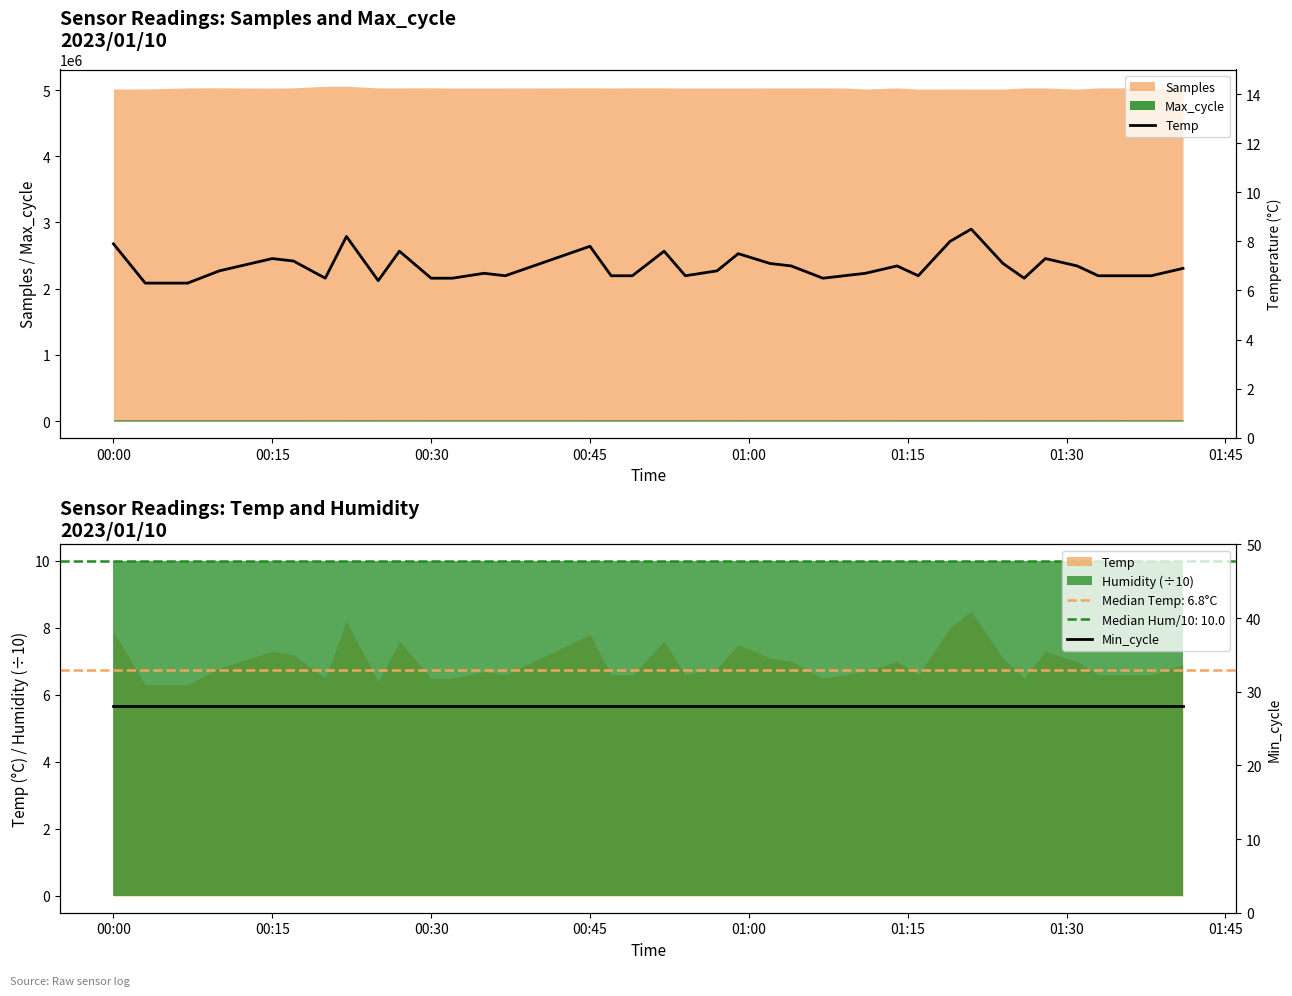

True or false: Samples has a value of 5016059 at 00:00.

True